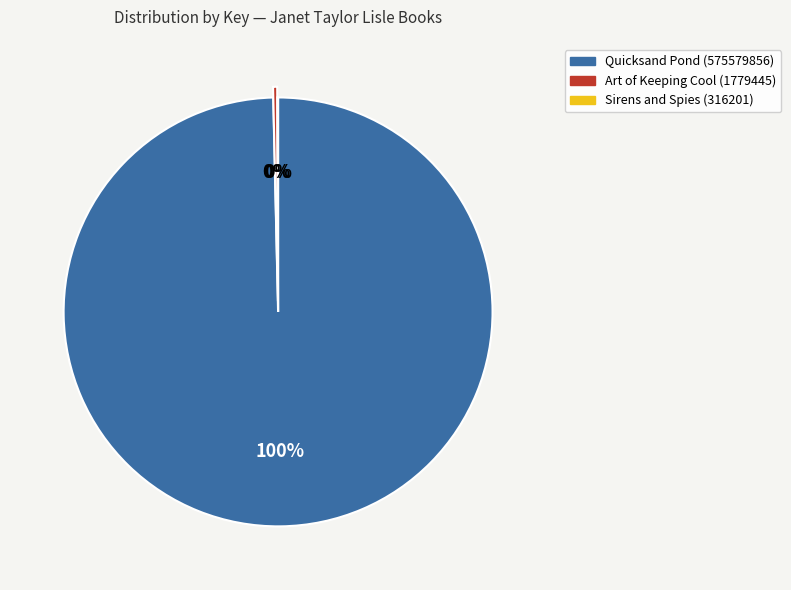

Between Quicksand Pond (575579856) and Art of Keeping Cool (1779445), which is larger?

Quicksand Pond (575579856)